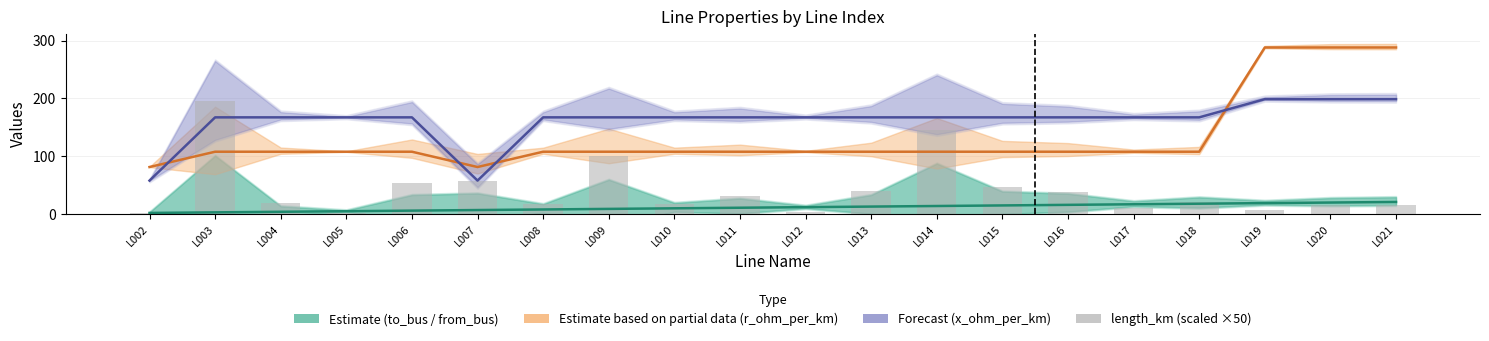

The Forecast (x_ohm_per_km) series shows 121.0 at L020. True or false?

False